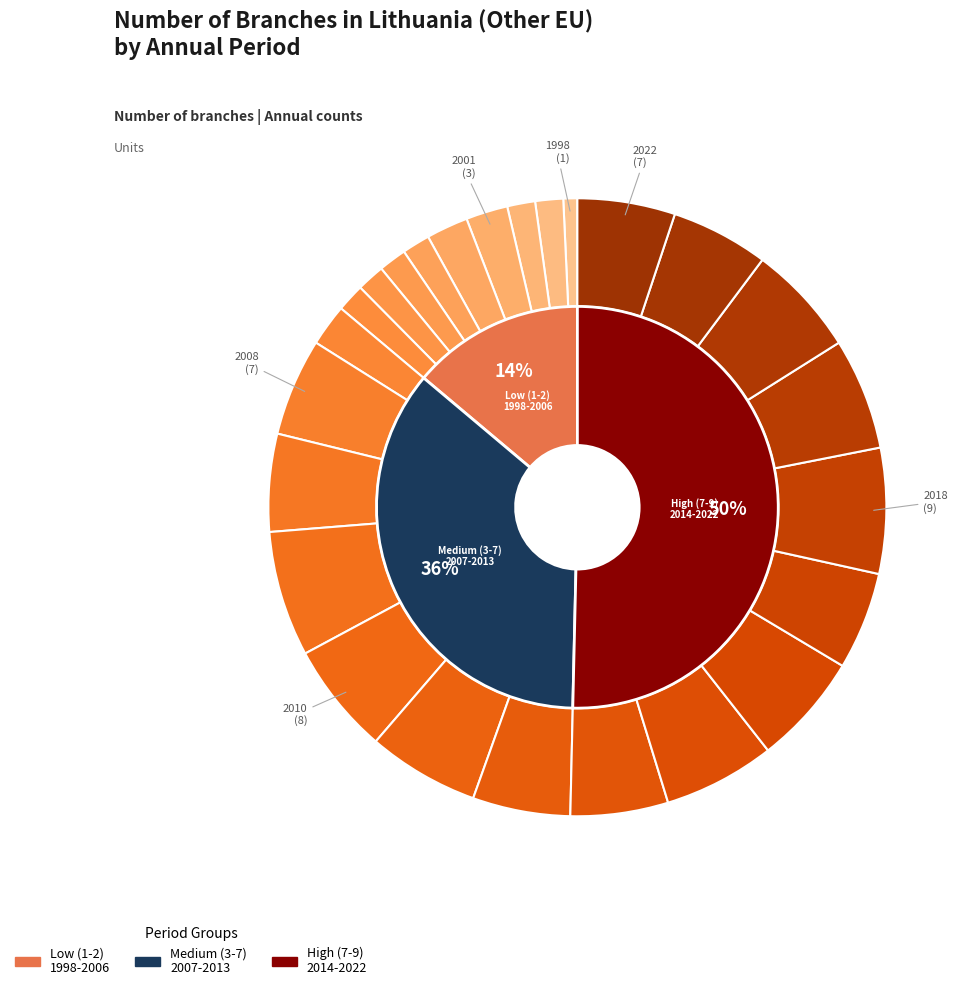

To the nearest percent, what portion does 2000 represent?

1%